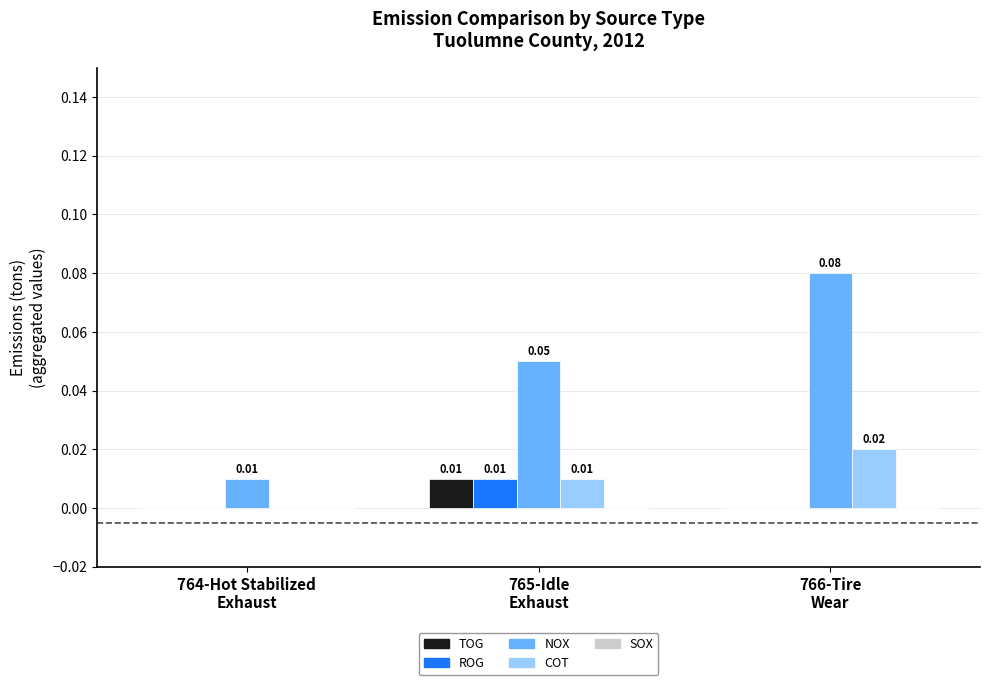

Does the chart contain stacked bars?

No